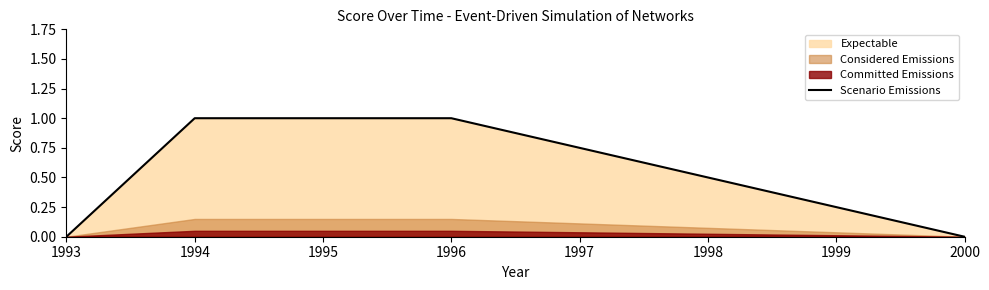

How many lines are shown in the chart?

1